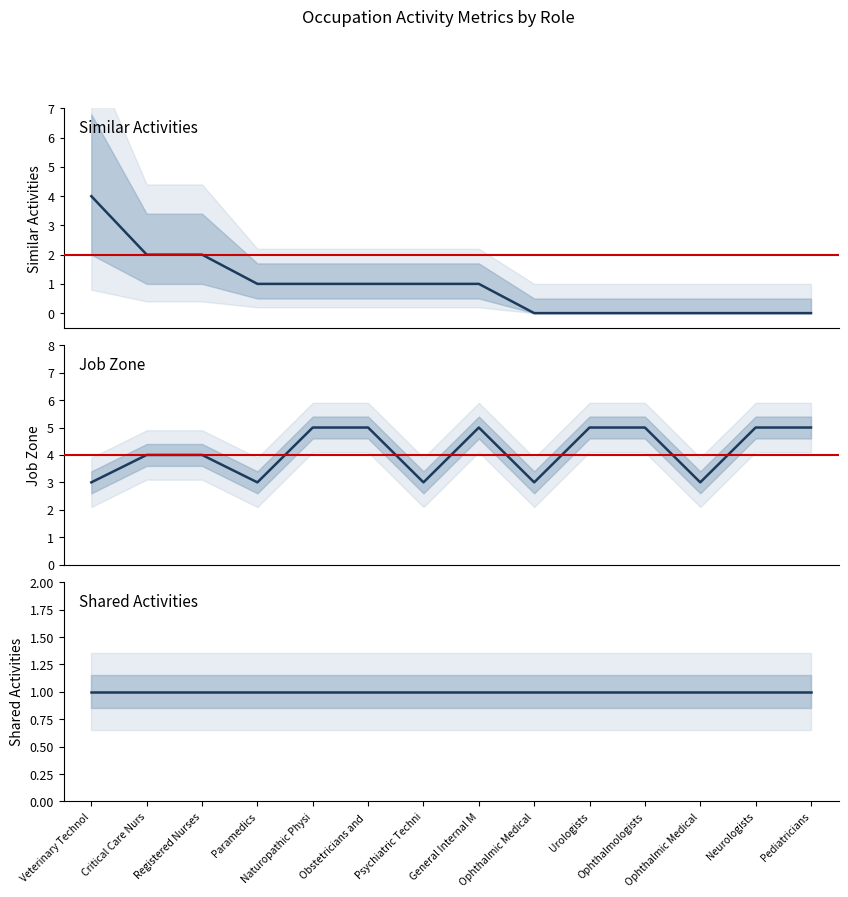

What is the total value across all series at Naturopathic Physi?

7